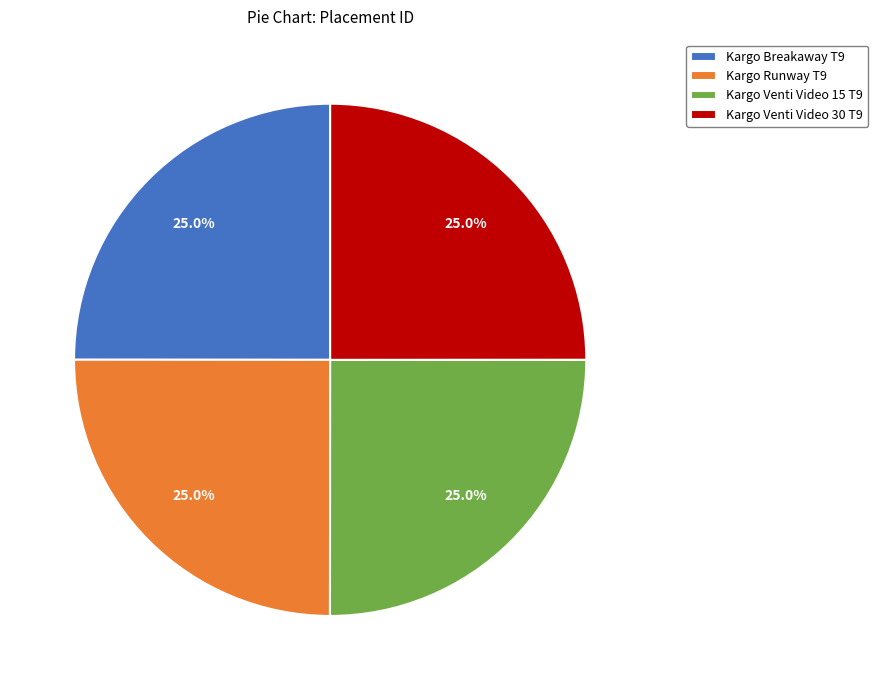

What percentage is the Kargo Breakaway T9 slice, to the nearest percent?

25%